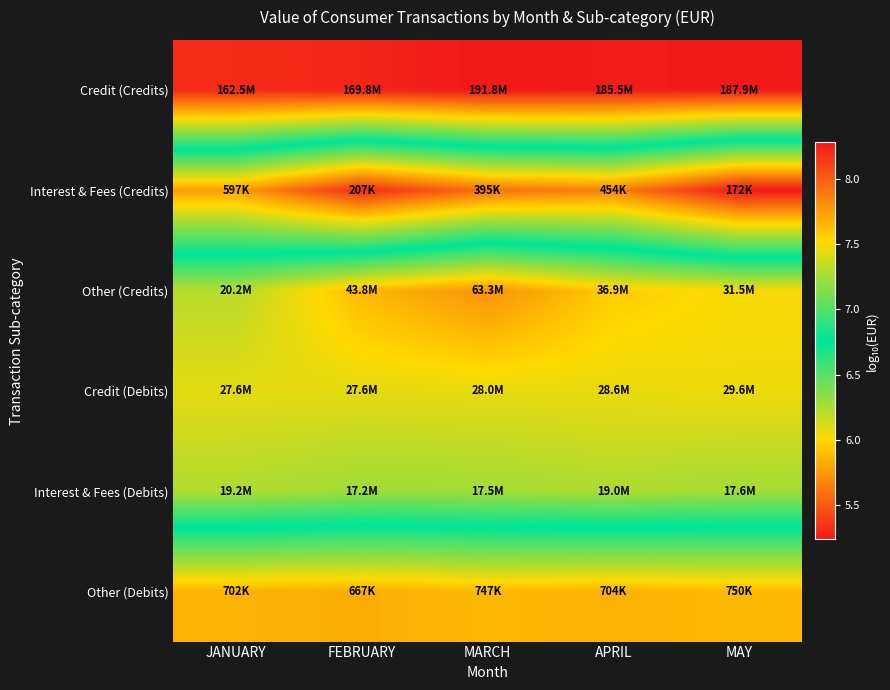

Which series has the largest total across all categories?

Credit (Credits)